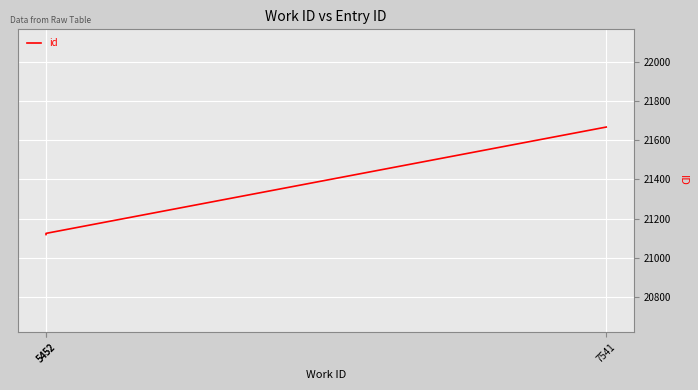

How many lines are shown in the chart?

1